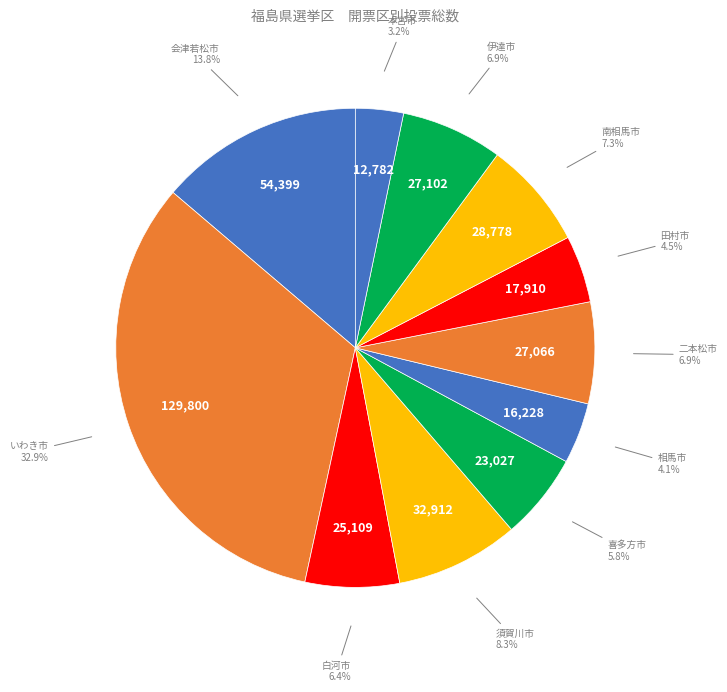

How many segments does this pie chart have?

11